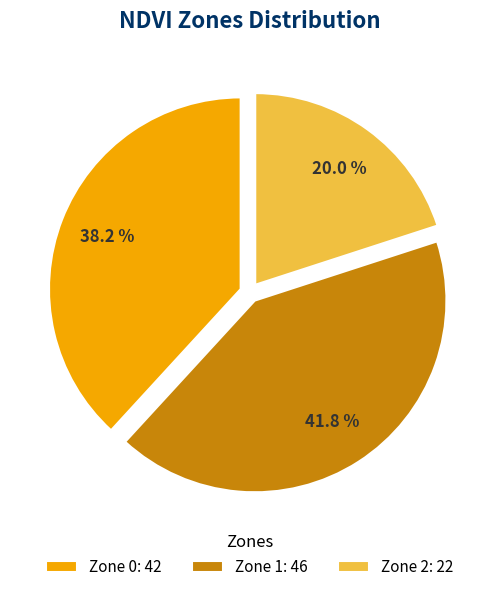

What is the ratio of the value at Zone 1 to the value at Zone 2?

2.1